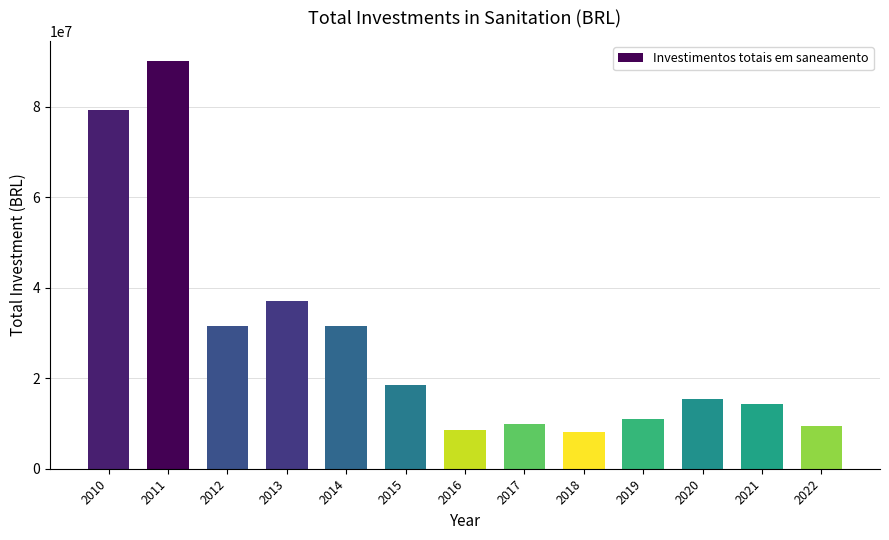

What is the sum of the values at 2018 and 2010?

87389809.7